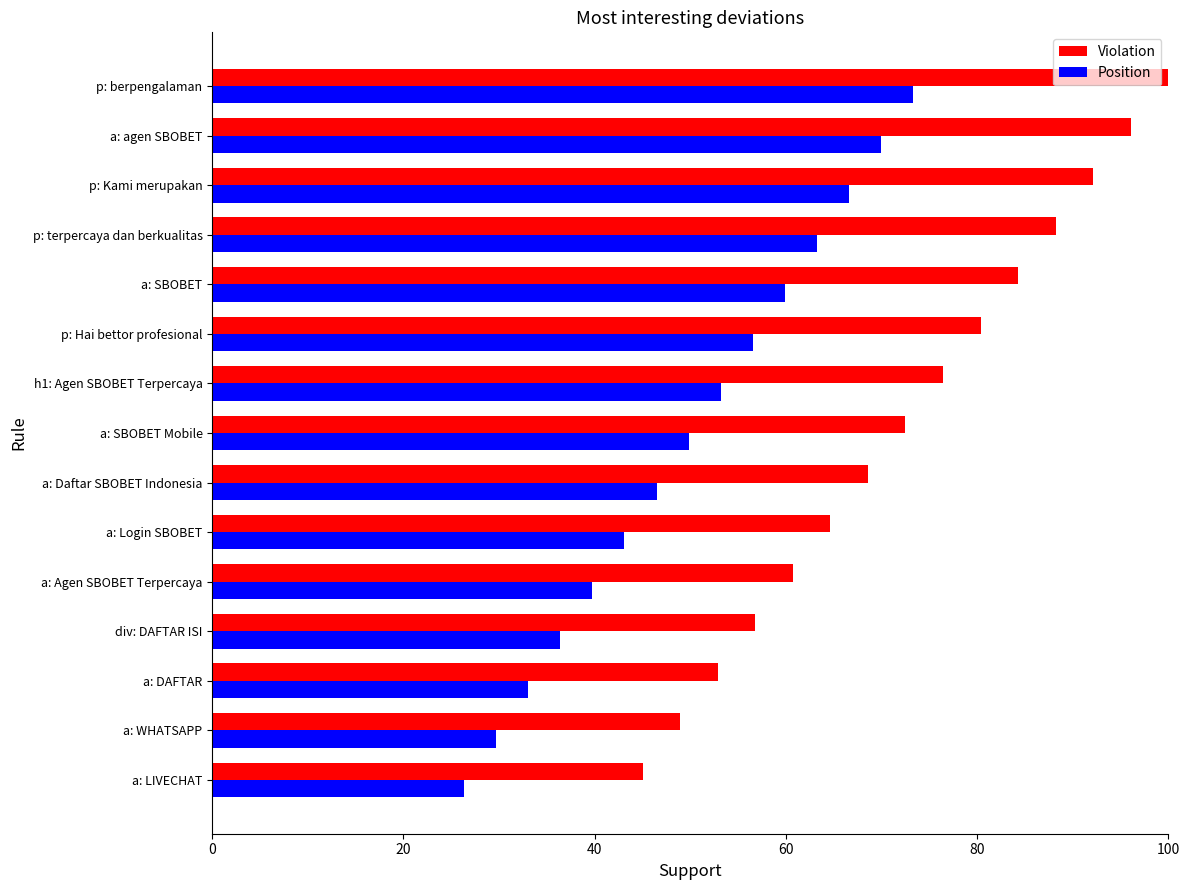

Between a: Agen SBOBET Terpercaya and a: SBOBET Mobile, which series saw the biggest shift?

Violation